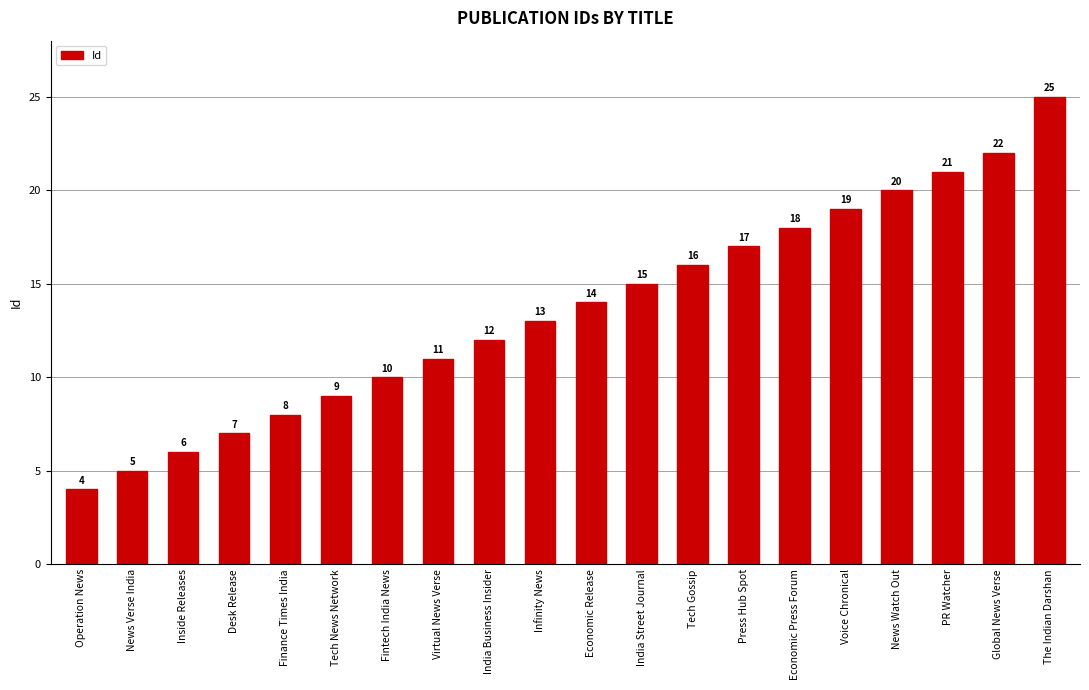

True or false: the data shows 12 at India Business Insider.

True